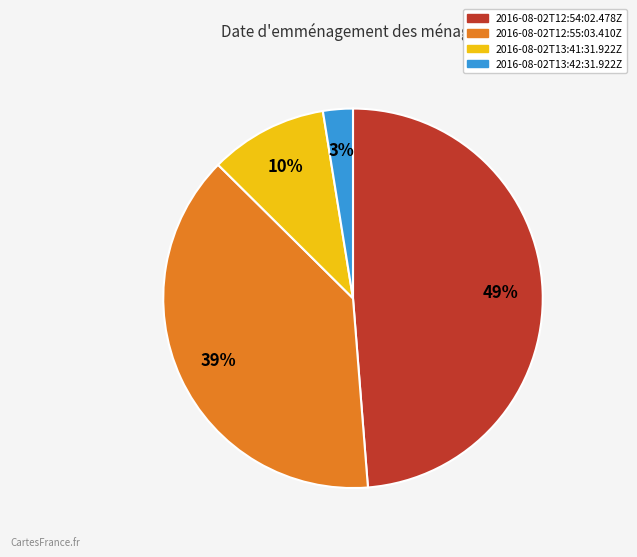

Which slice is the smallest?

2016-08-02T13:42:31.922Z